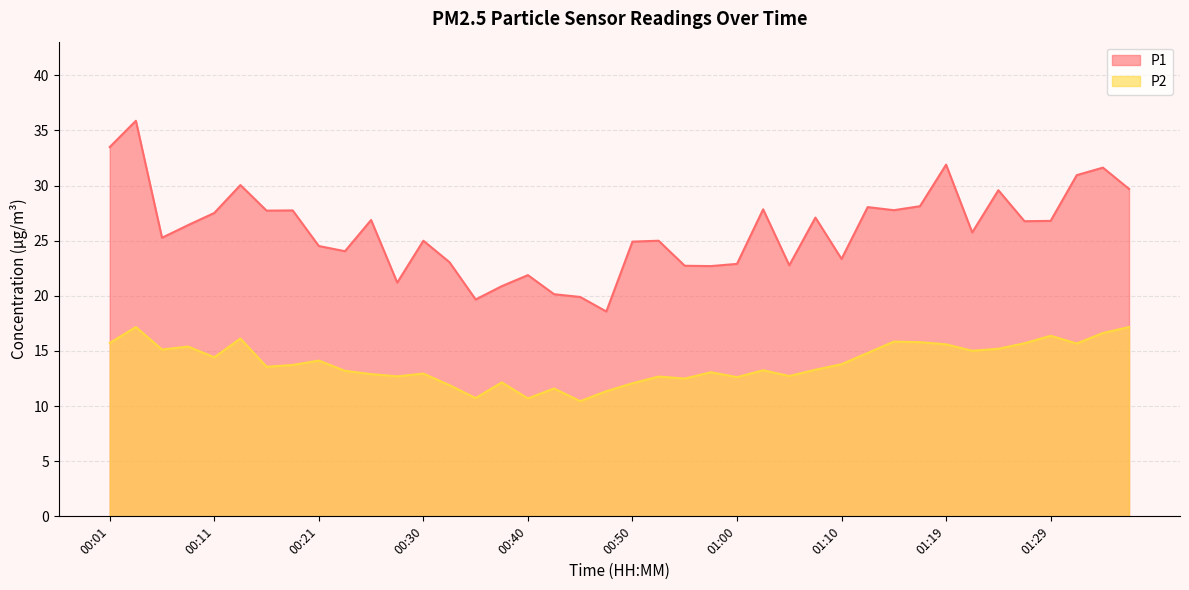

What value does the P1 series have at 00:35?

19.7